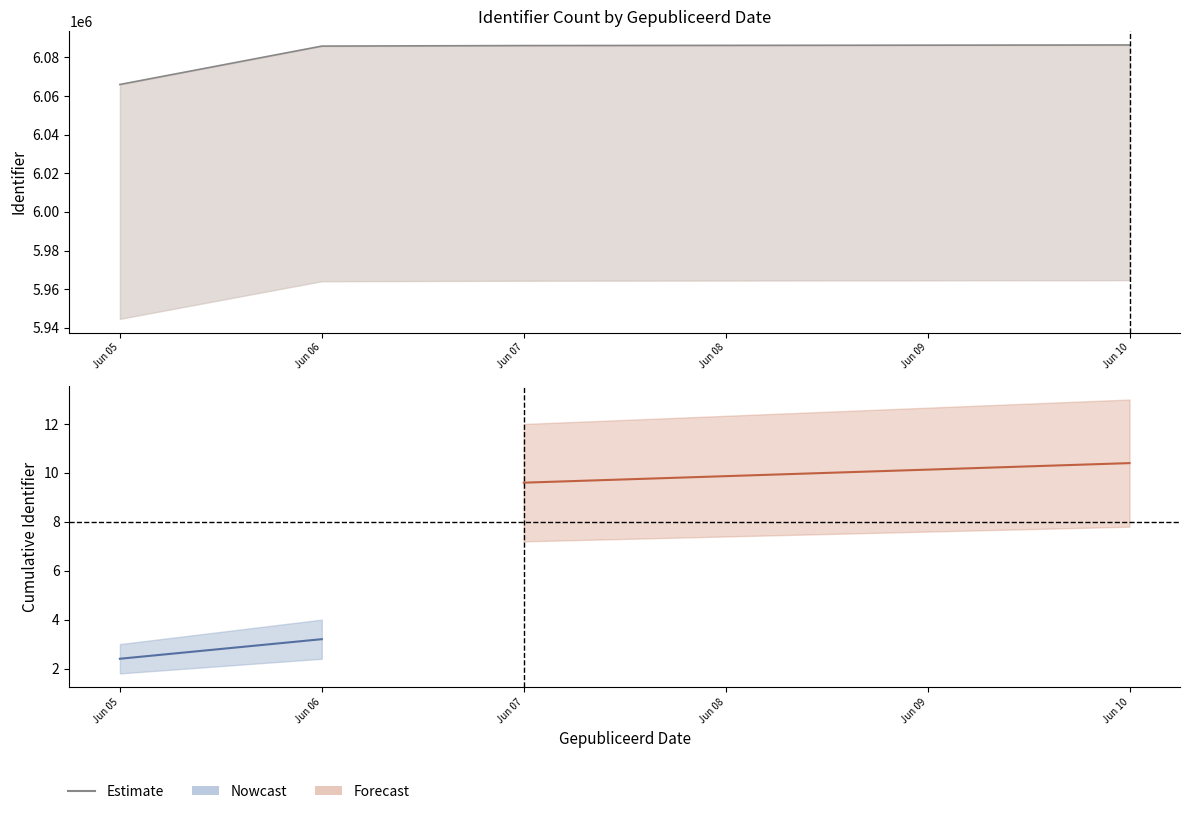

The chart shows a value of 1.0 at Jun 05. True or false?

False